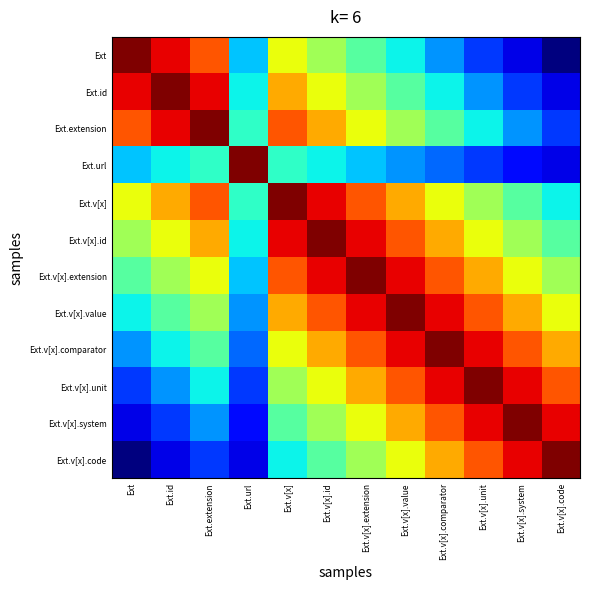

Reading left to right, extract all data points from this chart.

Ext: Ext=1.0	Ext.id=0.9	Ext.extension=0.8	Ext.url=0.3	Ext.v[x]=0.6	Ext.v[x].id=0.5	Ext.v[x].extension=0.5	Ext.v[x].value=0.4	Ext.v[x].comparator=0.3	Ext.v[x].unit=0.2	Ext.v[x].system=0.1	Ext.v[x].code=0.0
Ext.id: Ext=0.9	Ext.id=1.0	Ext.extension=0.9	Ext.url=0.4	Ext.v[x]=0.7	Ext.v[x].id=0.6	Ext.v[x].extension=0.5	Ext.v[x].value=0.5	Ext.v[x].comparator=0.4	Ext.v[x].unit=0.3	Ext.v[x].system=0.2	Ext.v[x].code=0.1
Ext.extension: Ext=0.8	Ext.id=0.9	Ext.extension=1.0	Ext.url=0.4	Ext.v[x]=0.8	Ext.v[x].id=0.7	Ext.v[x].extension=0.6	Ext.v[x].value=0.5	Ext.v[x].comparator=0.5	Ext.v[x].unit=0.4	Ext.v[x].system=0.3	Ext.v[x].code=0.2
Ext.url: Ext=0.3	Ext.id=0.4	Ext.extension=0.4	Ext.url=1.0	Ext.v[x]=0.4	Ext.v[x].id=0.4	Ext.v[x].extension=0.3	Ext.v[x].value=0.3	Ext.v[x].comparator=0.2	Ext.v[x].unit=0.2	Ext.v[x].system=0.1	Ext.v[x].code=0.1
Ext.v[x]: Ext=0.6	Ext.id=0.7	Ext.extension=0.8	Ext.url=0.4	Ext.v[x]=1.0	Ext.v[x].id=0.9	Ext.v[x].extension=0.8	Ext.v[x].value=0.7	Ext.v[x].comparator=0.6	Ext.v[x].unit=0.5	Ext.v[x].system=0.5	Ext.v[x].code=0.4
Ext.v[x].id: Ext=0.5	Ext.id=0.6	Ext.extension=0.7	Ext.url=0.4	Ext.v[x]=0.9	Ext.v[x].id=1.0	Ext.v[x].extension=0.9	Ext.v[x].value=0.8	Ext.v[x].comparator=0.7	Ext.v[x].unit=0.6	Ext.v[x].system=0.5	Ext.v[x].code=0.5
Ext.v[x].extension: Ext=0.5	Ext.id=0.5	Ext.extension=0.6	Ext.url=0.3	Ext.v[x]=0.8	Ext.v[x].id=0.9	Ext.v[x].extension=1.0	Ext.v[x].value=0.9	Ext.v[x].comparator=0.8	Ext.v[x].unit=0.7	Ext.v[x].system=0.6	Ext.v[x].code=0.5
Ext.v[x].value: Ext=0.4	Ext.id=0.5	Ext.extension=0.5	Ext.url=0.3	Ext.v[x]=0.7	Ext.v[x].id=0.8	Ext.v[x].extension=0.9	Ext.v[x].value=1.0	Ext.v[x].comparator=0.9	Ext.v[x].unit=0.8	Ext.v[x].system=0.7	Ext.v[x].code=0.6
Ext.v[x].comparator: Ext=0.3	Ext.id=0.4	Ext.extension=0.5	Ext.url=0.2	Ext.v[x]=0.6	Ext.v[x].id=0.7	Ext.v[x].extension=0.8	Ext.v[x].value=0.9	Ext.v[x].comparator=1.0	Ext.v[x].unit=0.9	Ext.v[x].system=0.8	Ext.v[x].code=0.7
Ext.v[x].unit: Ext=0.2	Ext.id=0.3	Ext.extension=0.4	Ext.url=0.2	Ext.v[x]=0.5	Ext.v[x].id=0.6	Ext.v[x].extension=0.7	Ext.v[x].value=0.8	Ext.v[x].comparator=0.9	Ext.v[x].unit=1.0	Ext.v[x].system=0.9	Ext.v[x].code=0.8
Ext.v[x].system: Ext=0.1	Ext.id=0.2	Ext.extension=0.3	Ext.url=0.1	Ext.v[x]=0.5	Ext.v[x].id=0.5	Ext.v[x].extension=0.6	Ext.v[x].value=0.7	Ext.v[x].comparator=0.8	Ext.v[x].unit=0.9	Ext.v[x].system=1.0	Ext.v[x].code=0.9
Ext.v[x].code: Ext=0.0	Ext.id=0.1	Ext.extension=0.2	Ext.url=0.1	Ext.v[x]=0.4	Ext.v[x].id=0.5	Ext.v[x].extension=0.5	Ext.v[x].value=0.6	Ext.v[x].comparator=0.7	Ext.v[x].unit=0.8	Ext.v[x].system=0.9	Ext.v[x].code=1.0